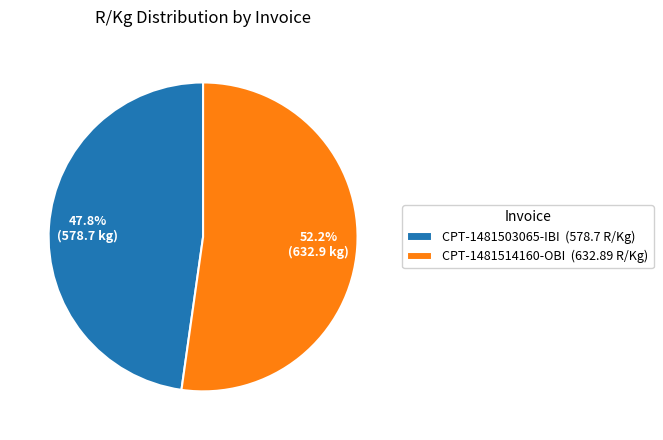

To the nearest percent, what is the difference between the largest and smallest slice percentages?

4%